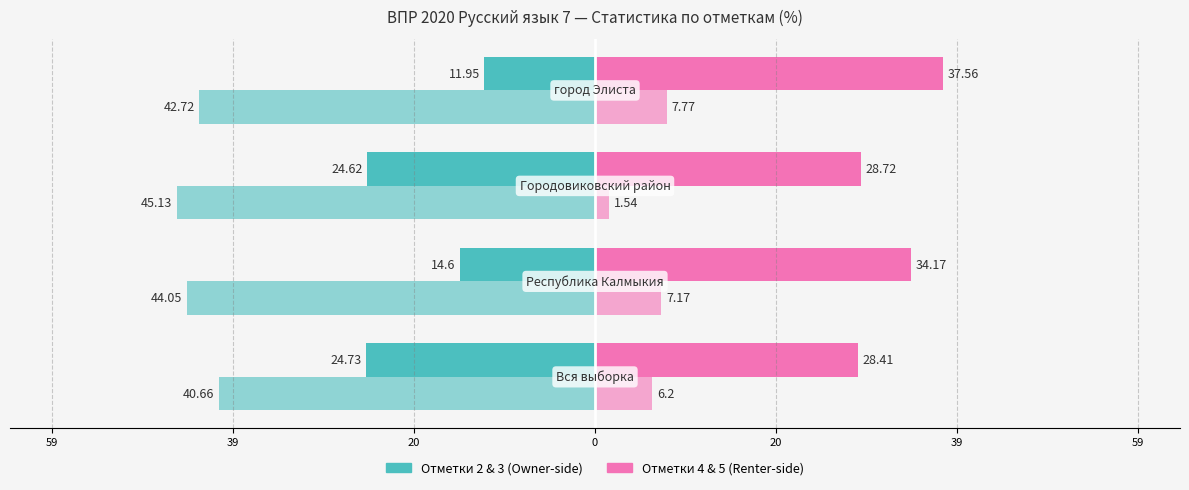

The Отметка 4 series shows 42.4 at 20. True or false?

False